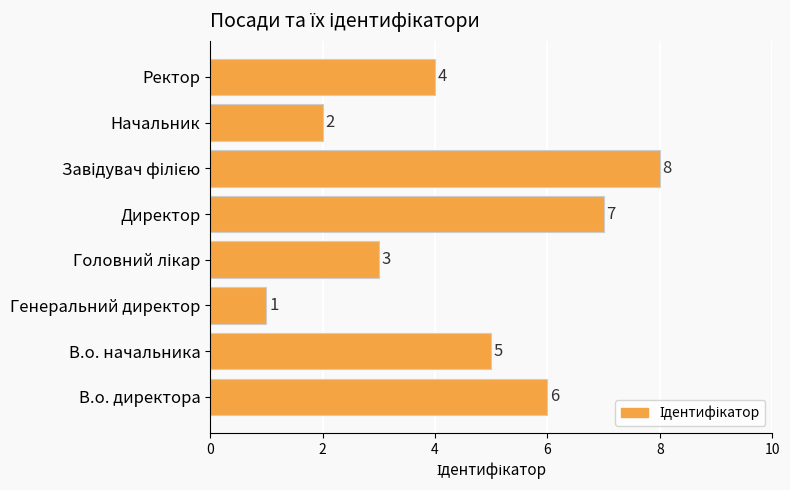

The value at В.о. директора is 6. True or false?

True